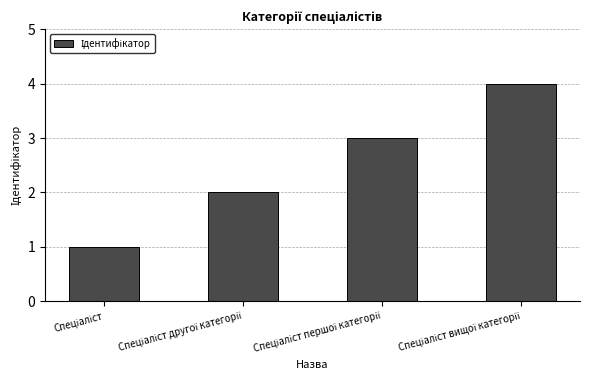

What is the sum of all values?

10